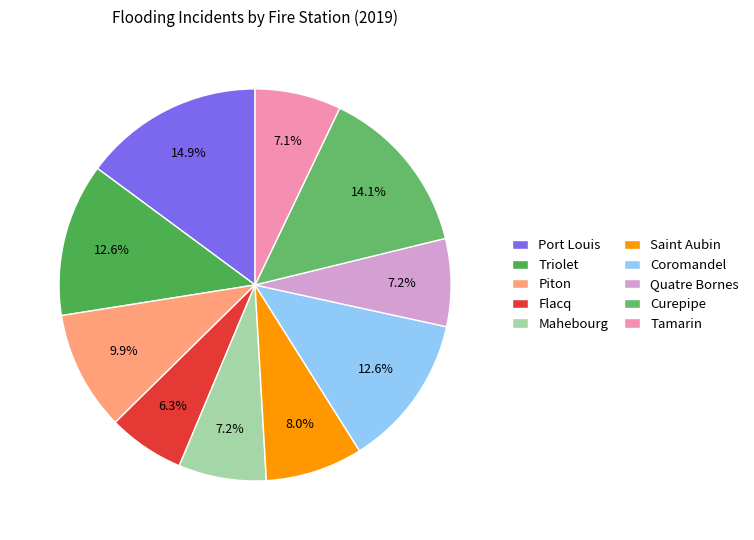

To the nearest percent, what portion does Coromandel represent?

13%